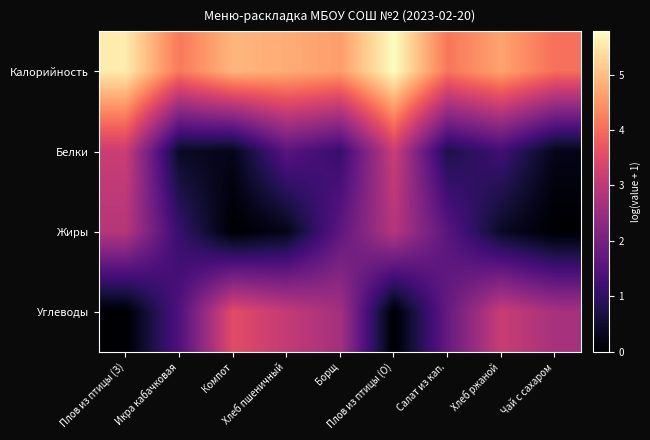

At Хлеб ржаной, list the series in order from smallest to largest.

Жиры, Белки, Углеводы, Калорийность